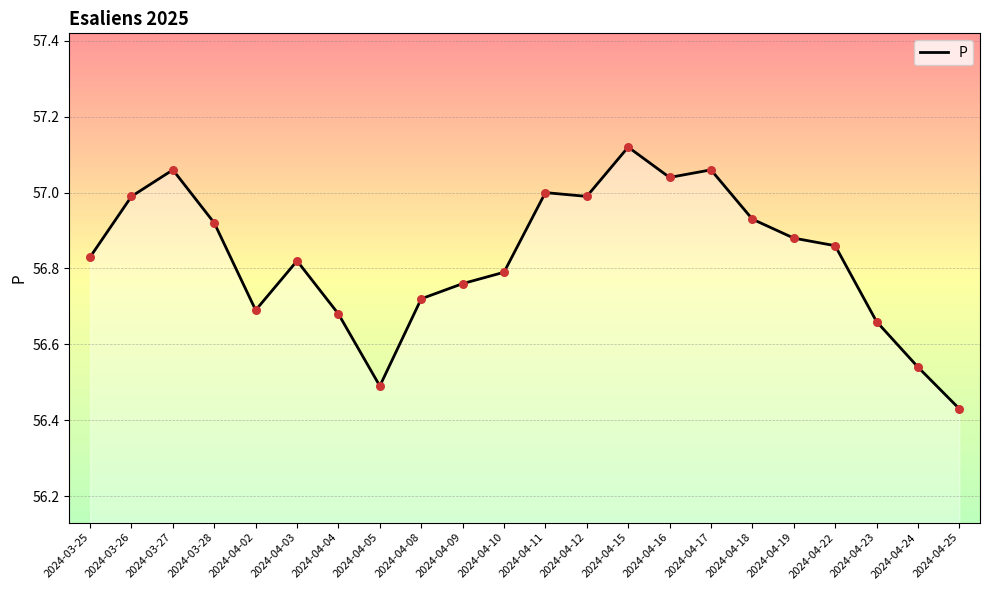

Approximately how many times larger is the value at 2024-04-08 compared to 2024-04-18?

1.0